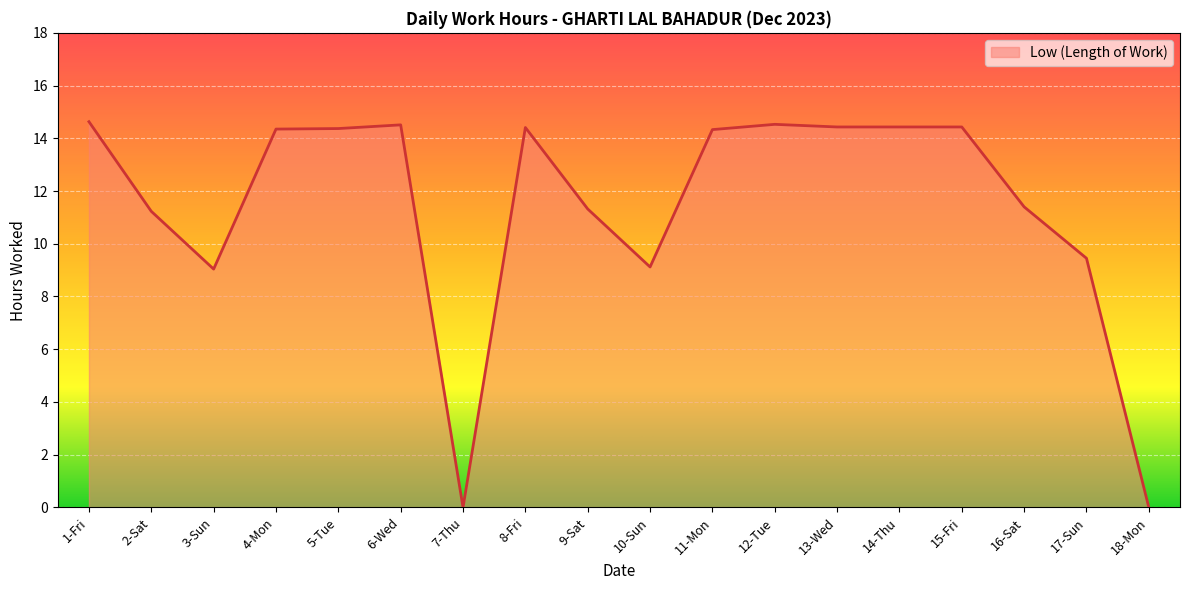

What value does the data have at 16-Sat?

11.4